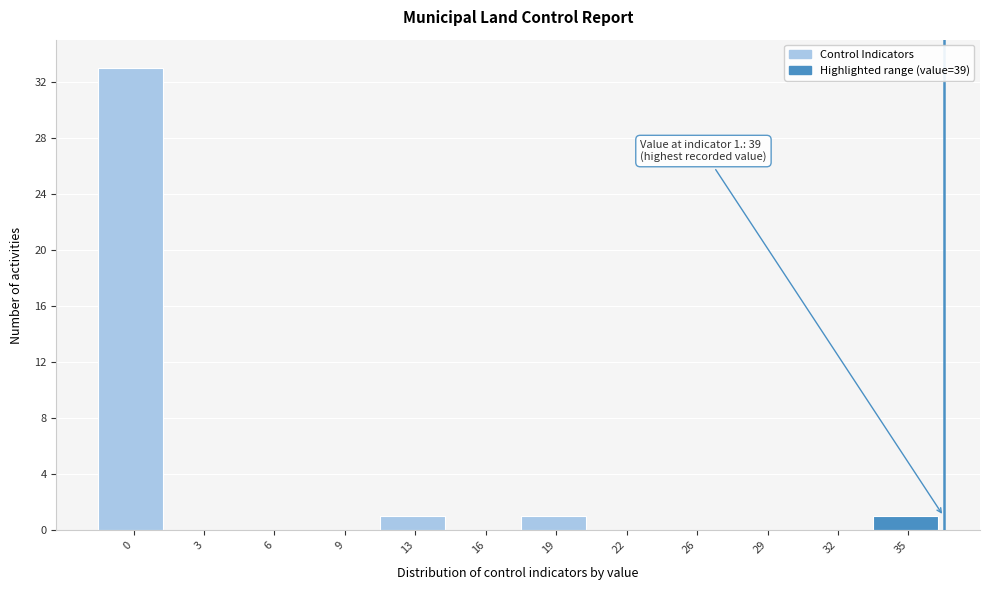

Reading left to right, what are all the values shown in this chart?

0=33	3=0	6=0	9=0	13=1	16=0	19=1	22=0	26=0	29=0	32=0	35=1